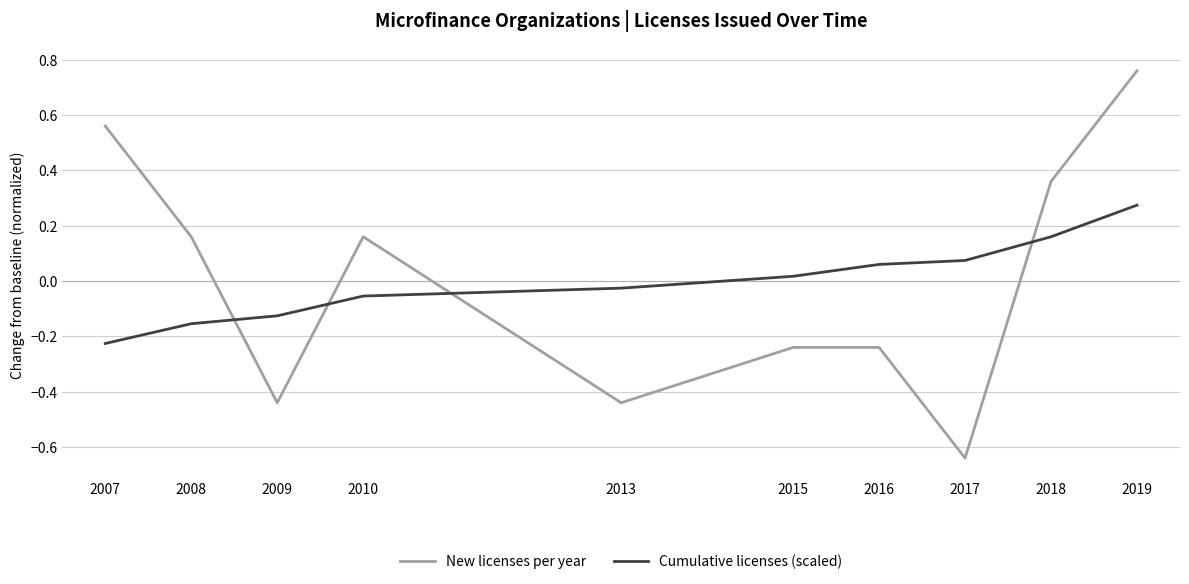

Which category has the lowest value across all series?

2017